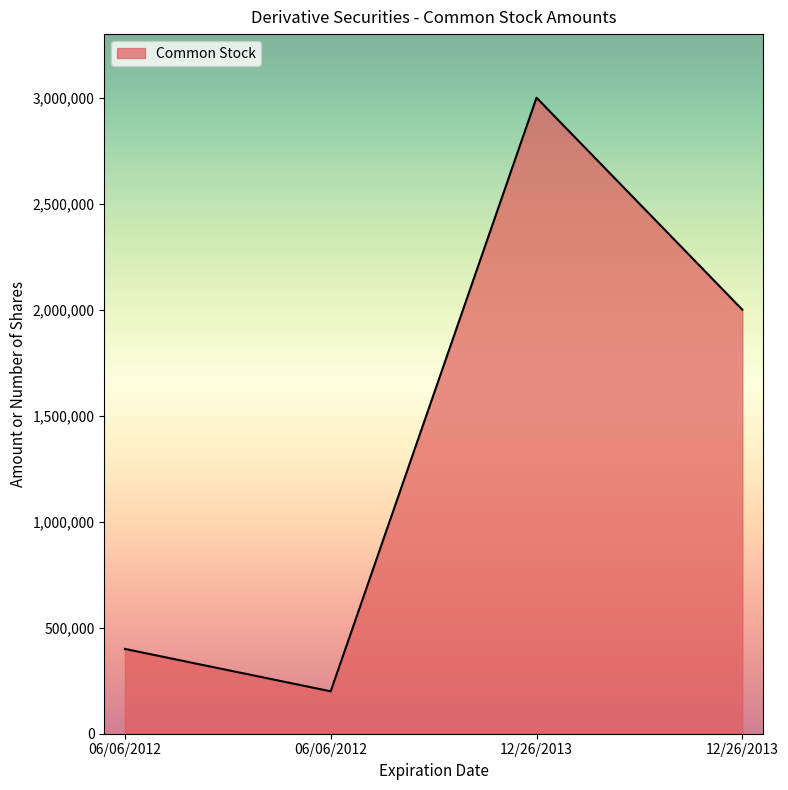

Where does the data first go above 2000000?

12/26/2013